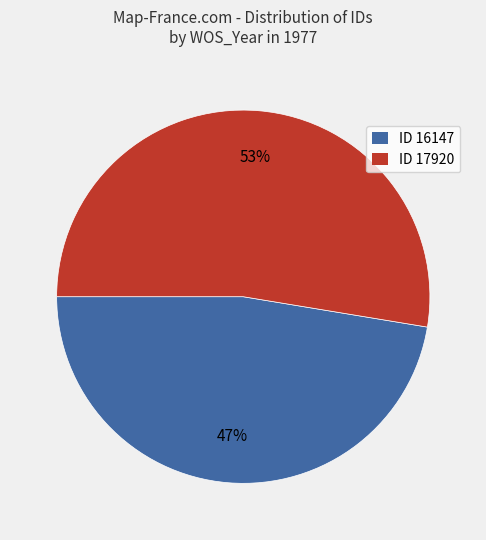

Approximately how many times larger is the value at ID 17920 compared to ID 16147?

1.1